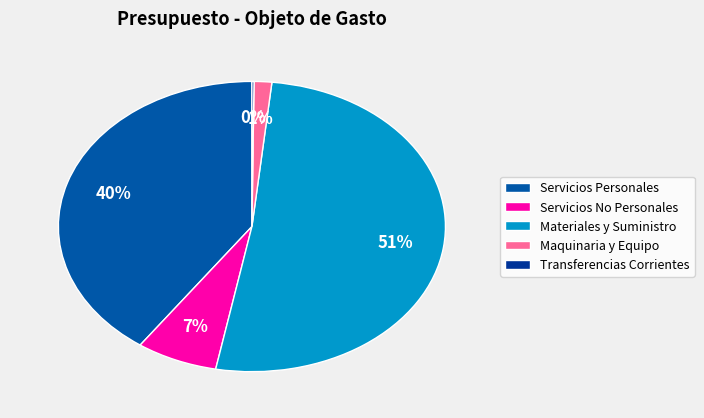

Is the sum of Servicios No Personales and Transferencias Corrientes greater than half?

No